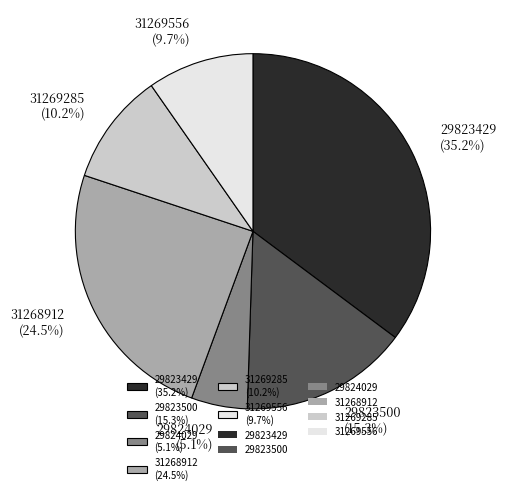

What is the smallest slice in the pie chart?

29824029